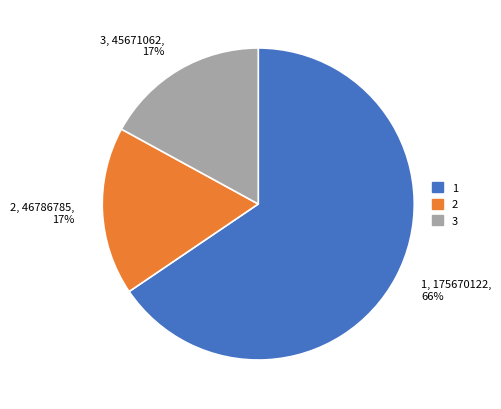

The 2 slice represents 3% of the pie. True or false?

False